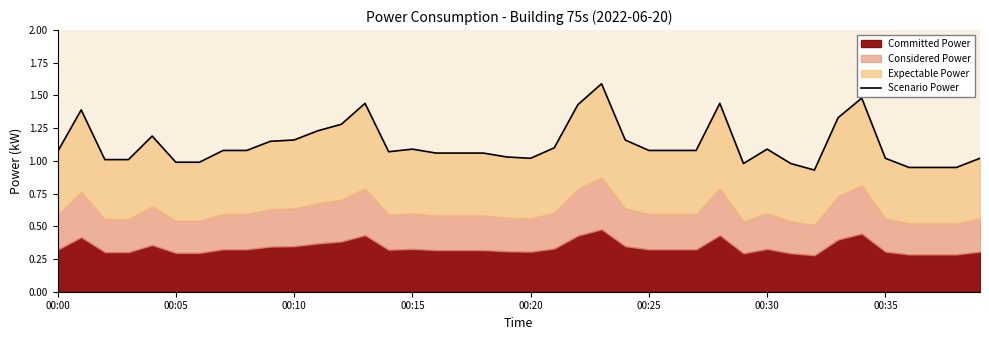

Does the chart display data point markers on the line(s)?

No